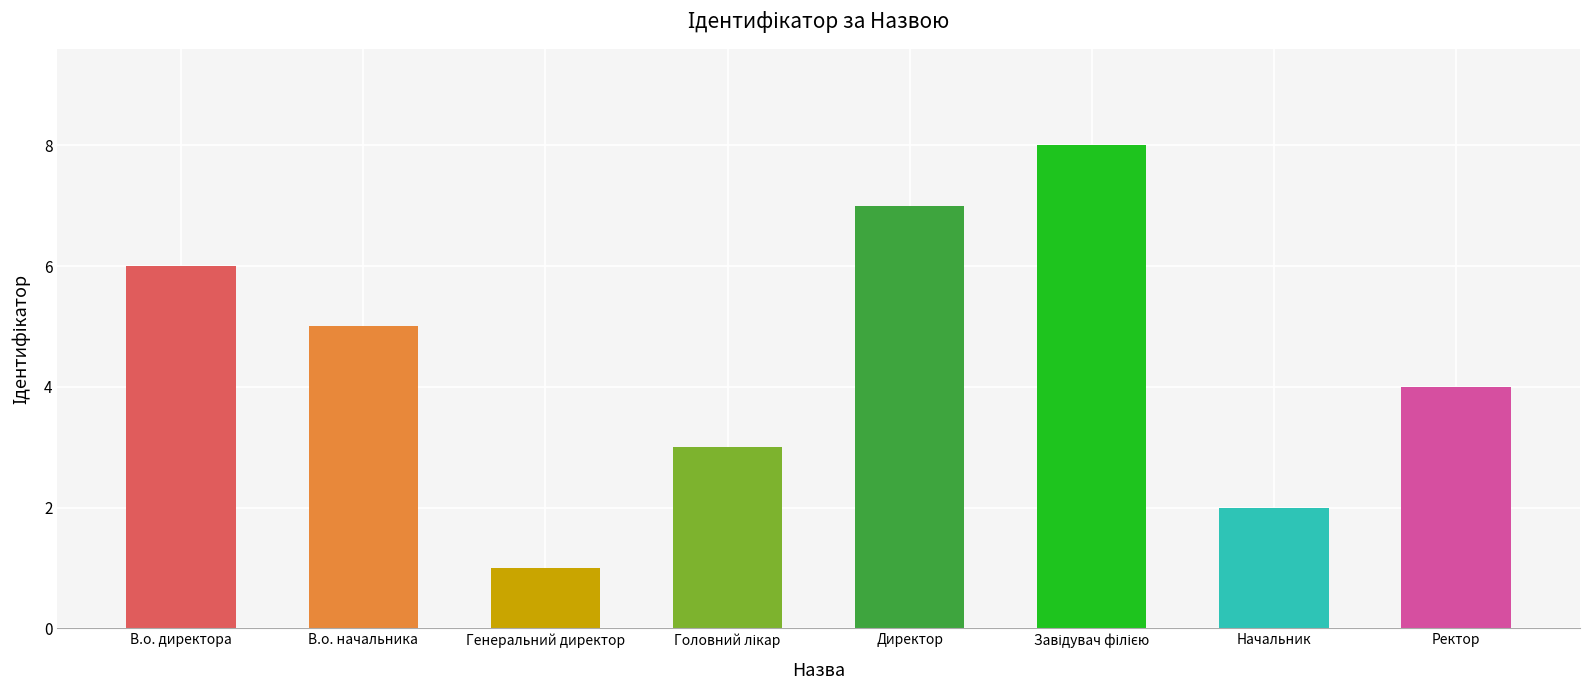

Which label corresponds to the smallest value in the chart?

Генеральний директор